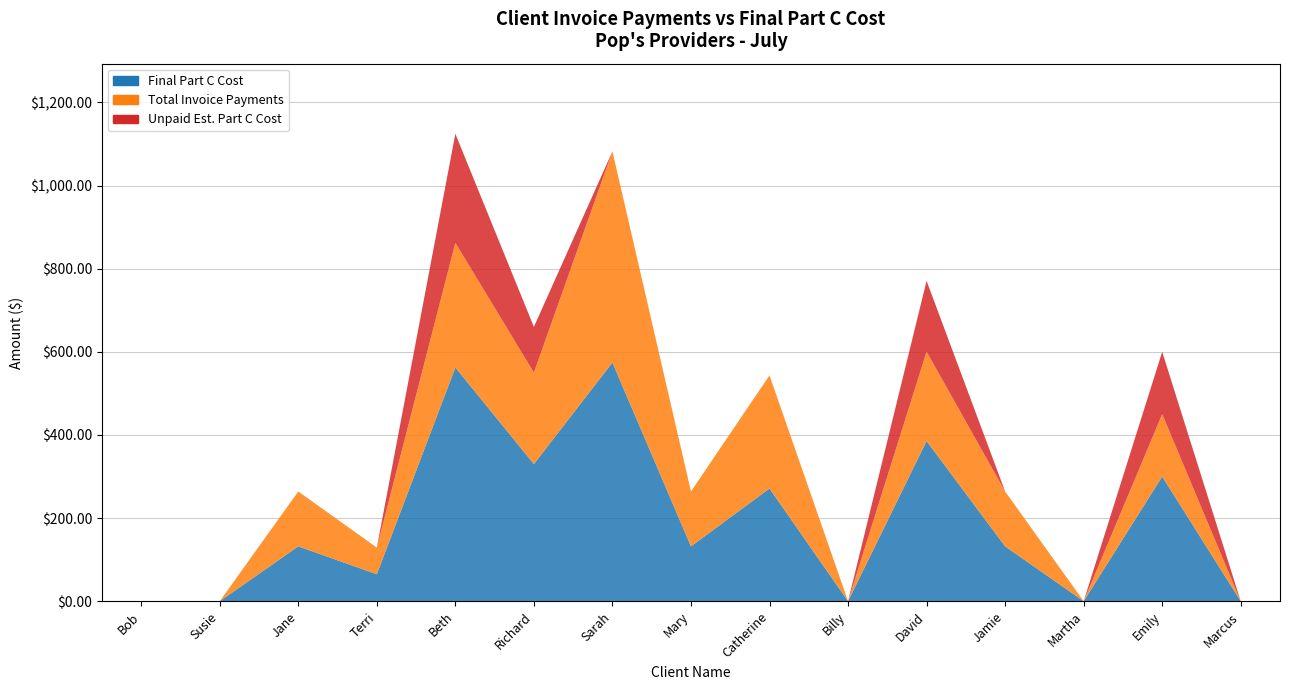

Reading left to right, list all the values displayed in this chart.

Final Part C Cost: Bob=0.0	Susie=0.0	Jane=132.0	Terri=65.0	Beth=562.2	Richard=330.0	Sarah=574.2	Mary=132.0	Catherine=271.2	Billy=0.0	David=385.4	Jamie=132.0	Martha=0.0	Emily=300.0	Marcus=0.0
Total Invoice Payments: Bob=0.0	Susie=0.0	Jane=132.0	Terri=64.0	Beth=300.0	Richard=220.0	Sarah=508.0	Mary=132.0	Catherine=272.0	Billy=0.0	David=215.0	Jamie=132.0	Martha=0.0	Emily=150.0	Marcus=0.0
Unpaid Estimated Final Part C Cost: Bob=0.0	Susie=0.0	Jane=0.0	Terri=0.0	Beth=262.2	Richard=110.0	Sarah=0.0	Mary=0.0	Catherine=0.0	Billy=0.0	David=170.3	Jamie=0.0	Martha=0.0	Emily=150.0	Marcus=0.0